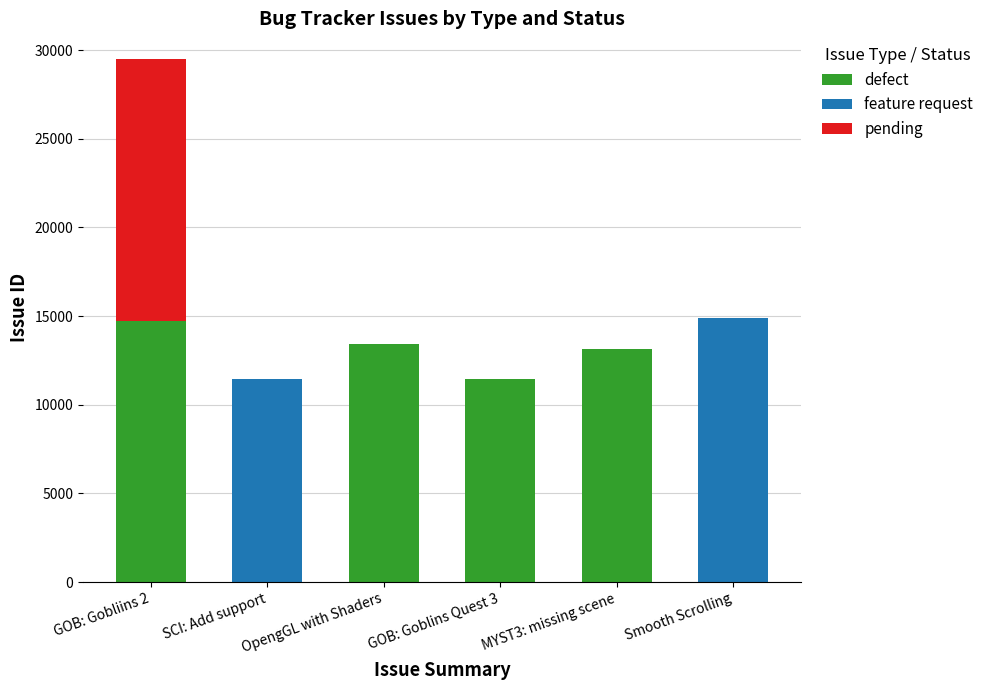

What is the maximum value for defect?

14735